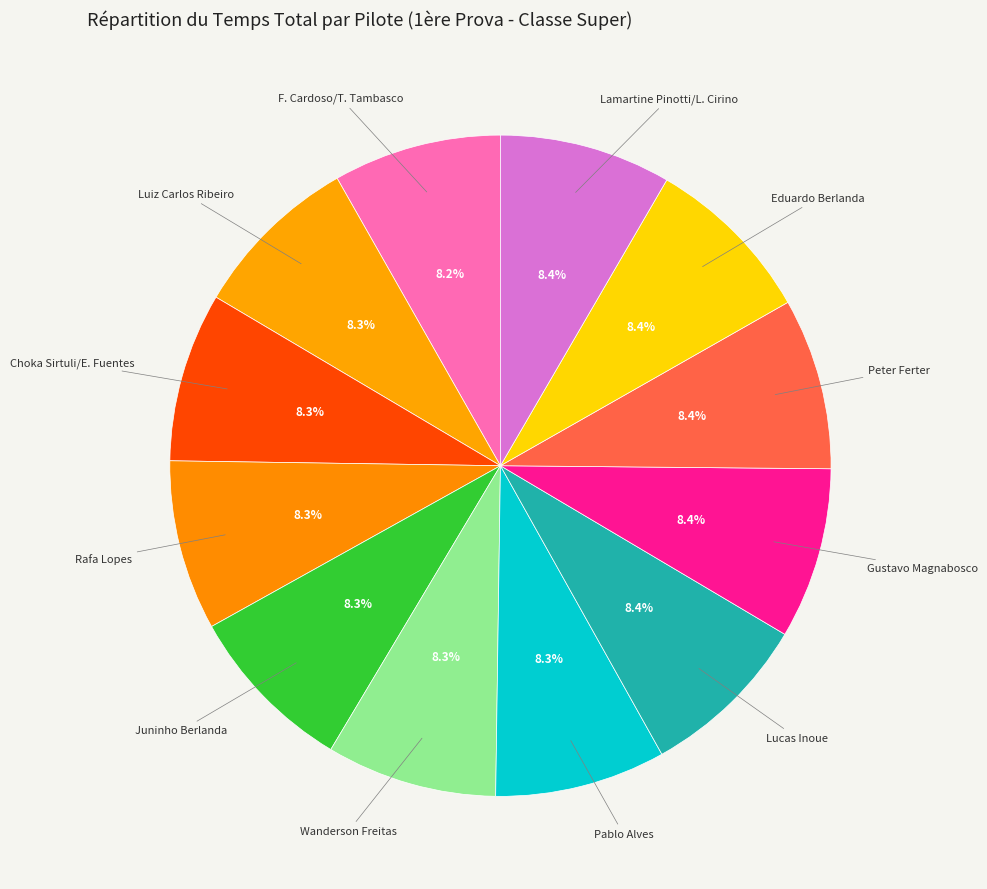

Count the number of slices in the pie.

12